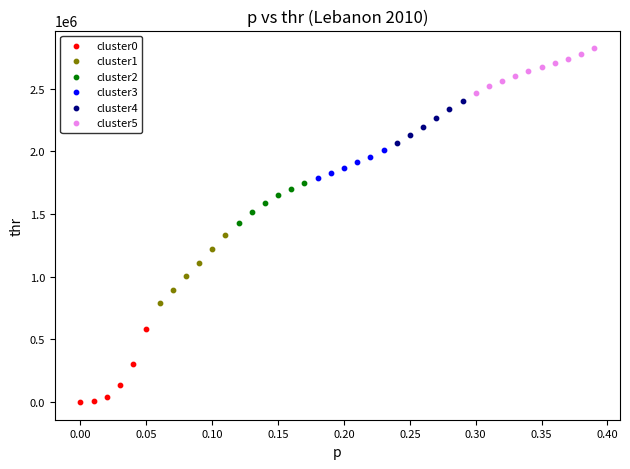

Which series contains the lowest Y value?

cluster0